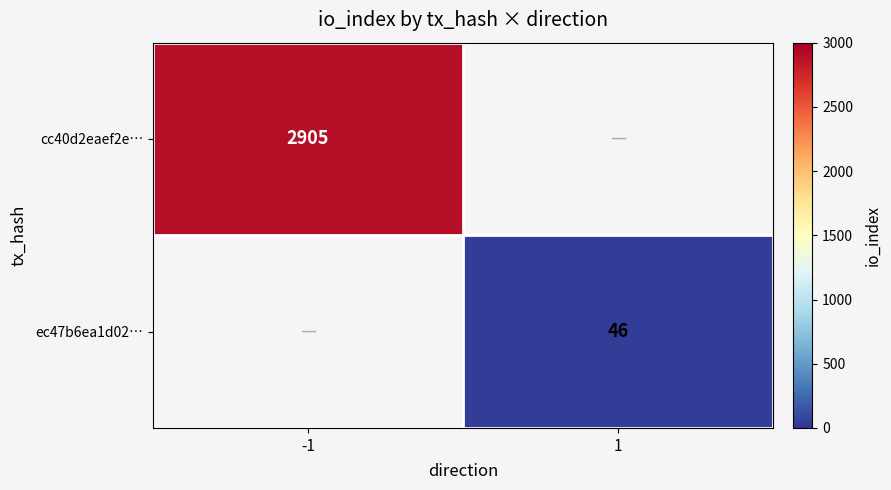

At how many categories does at least one series exceed 227?

1